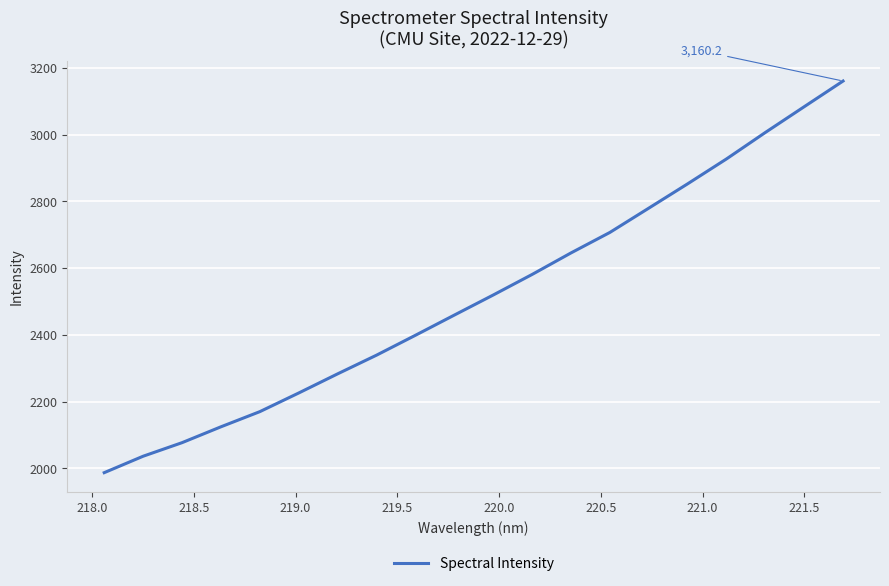

What is the difference between the maximum and minimum values?

1173.5